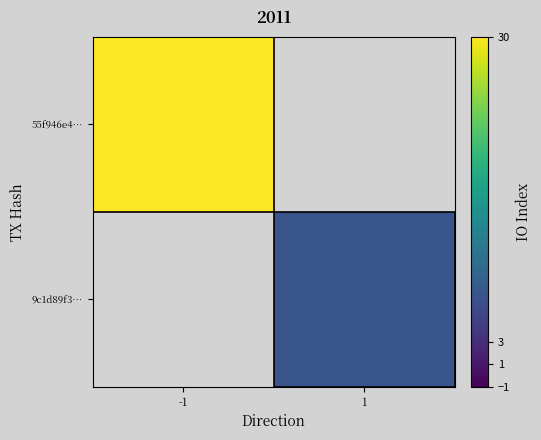

How many series are shown in this chart?

2